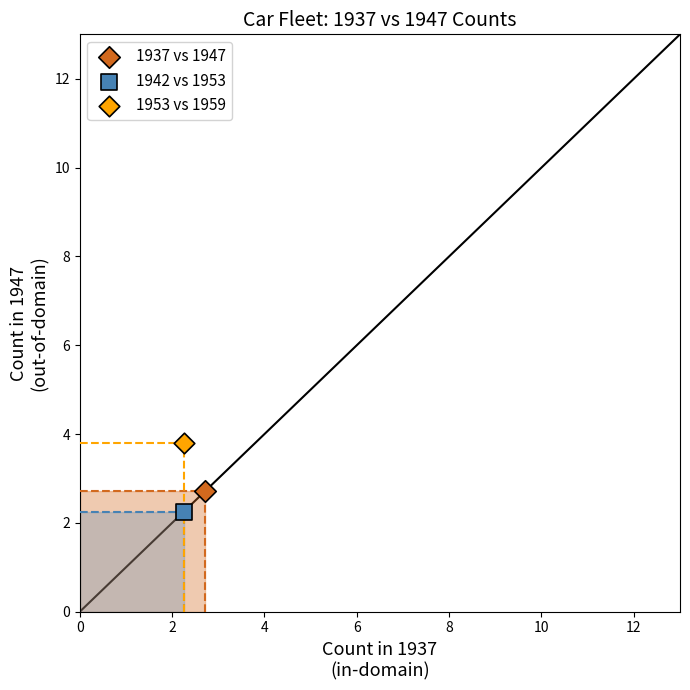

What are all the series names shown in the legend?

1937 vs 1947, 1942 vs 1953, 1953 vs 1959